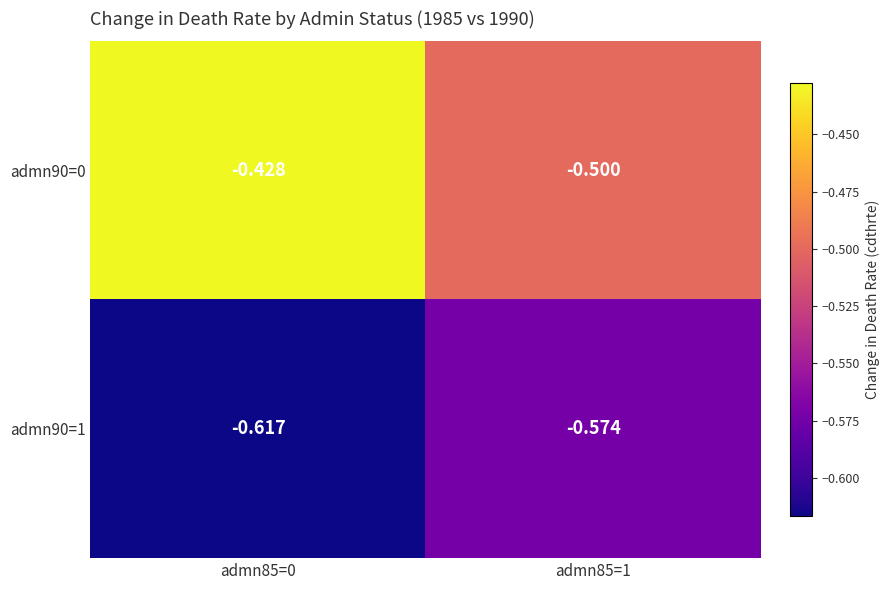

Is the value of admn90=0 at admn85=1 greater than the value of admn90=1 at admn85=0?

Yes